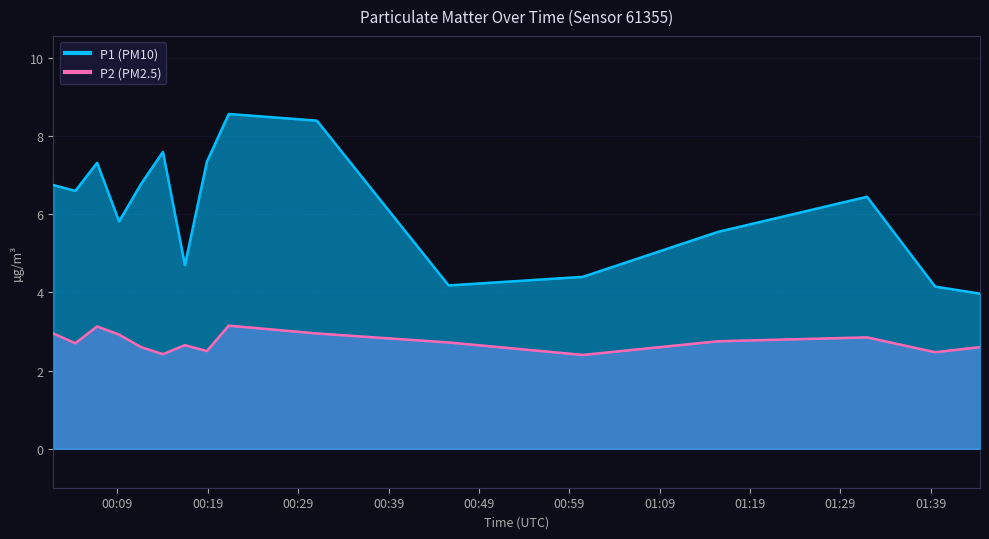

What is the difference between the maximum and minimum values in the P1 series?

4.6